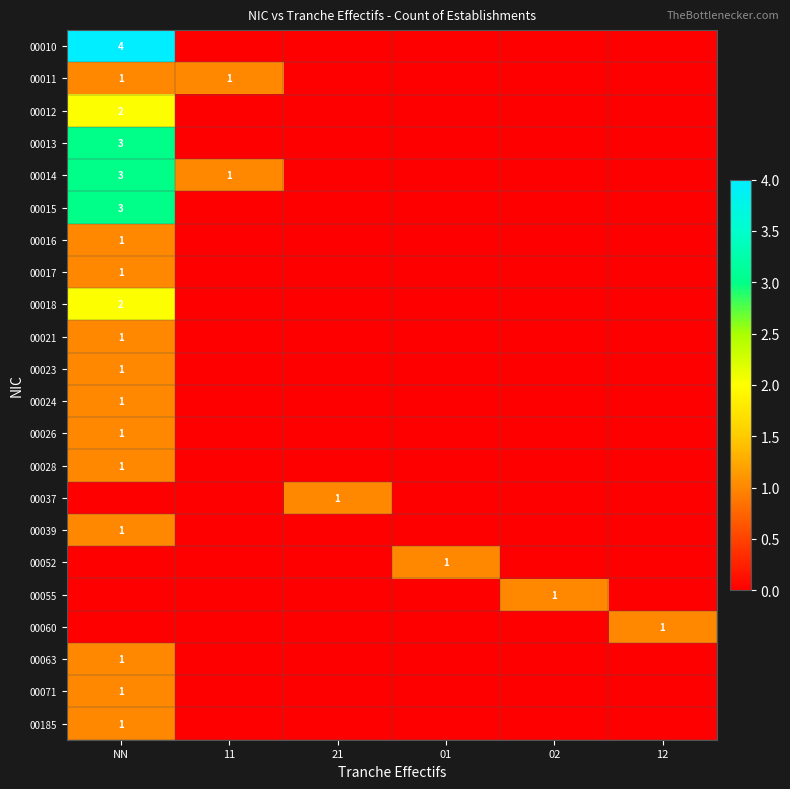

Which label corresponds to the smallest value in the chart?

11